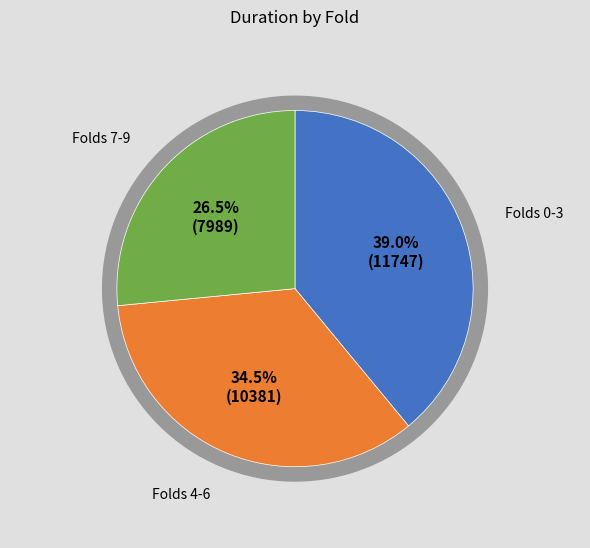

Is fold 0 the majority of the pie?

No